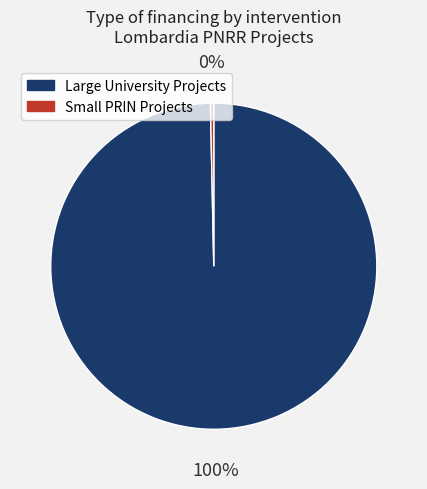

Which slice represents more than half of the pie?

Large University Projects